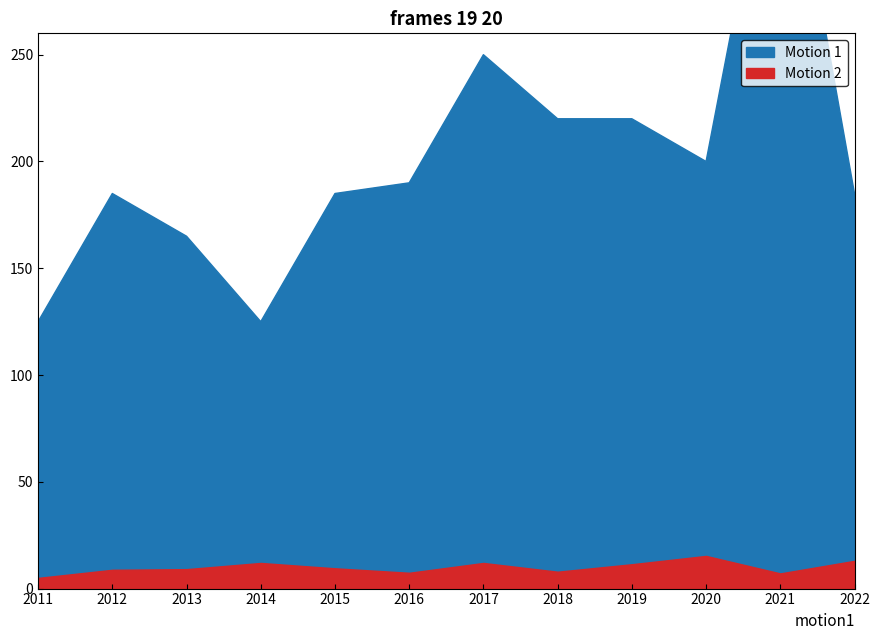

Reading left to right, what are all the values shown in this chart?

Motion 1: 125.0	185.0	165.0	125.0	185.0	190.0	250.0	220.0	220.0	200.0	380.0	185.0
Motion 2: 5.0	8.8	9.1	12.0	9.5	7.4	12.0	7.9	11.4	15.3	7.1	13.0